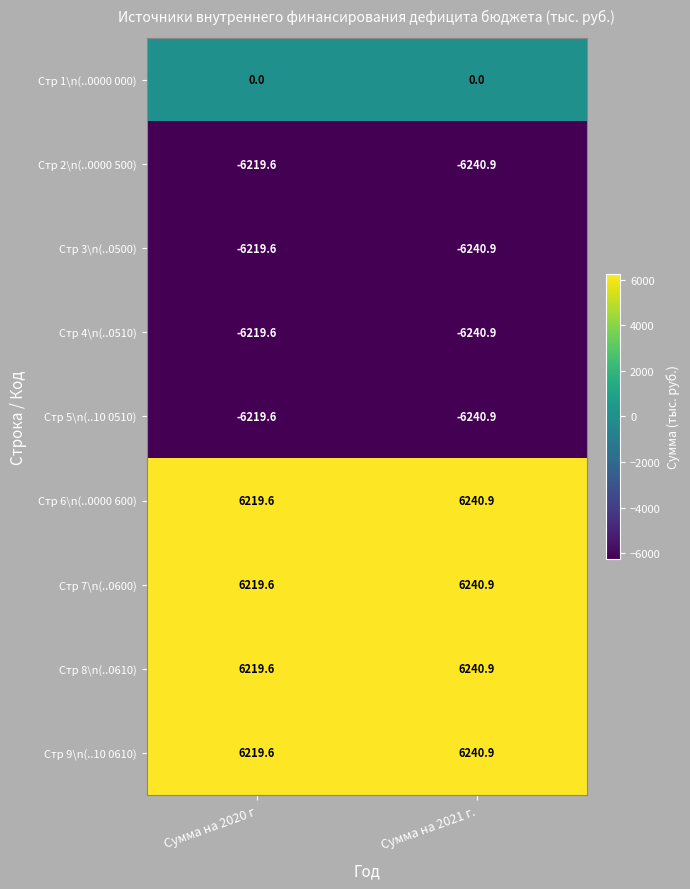

The value of Стр 7\n(..0600) at Сумма на 2021 г. is 10323.7. True or false?

False